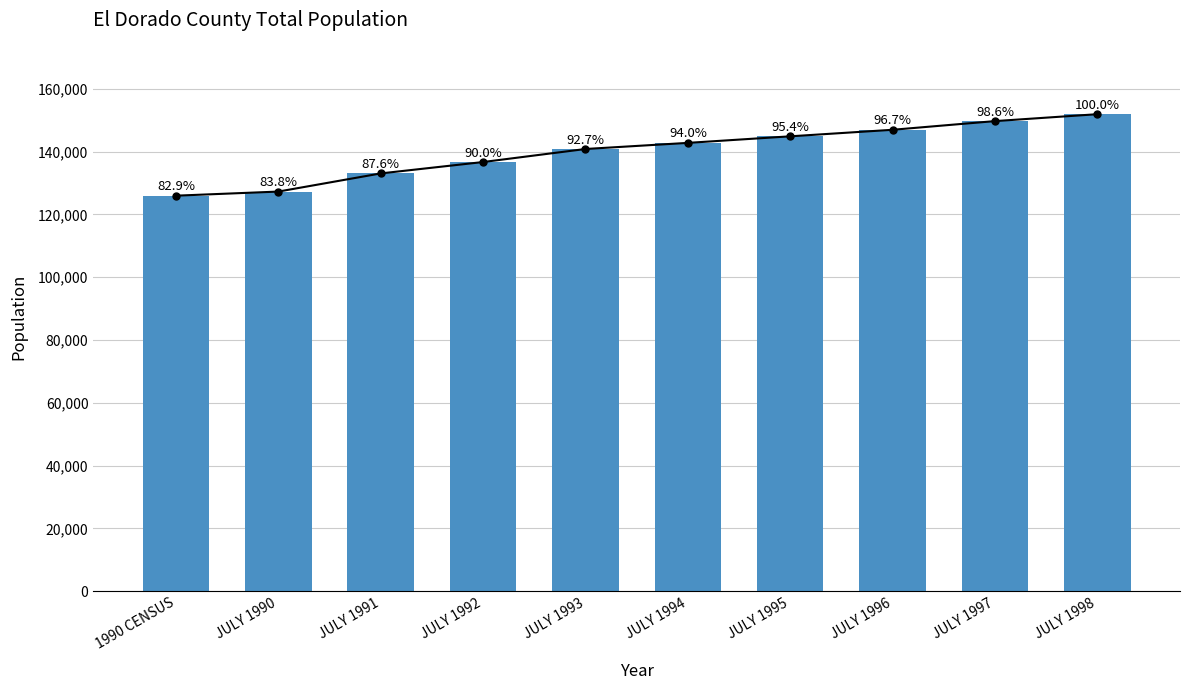

Where does the data first go above 142819?

JULY 1995